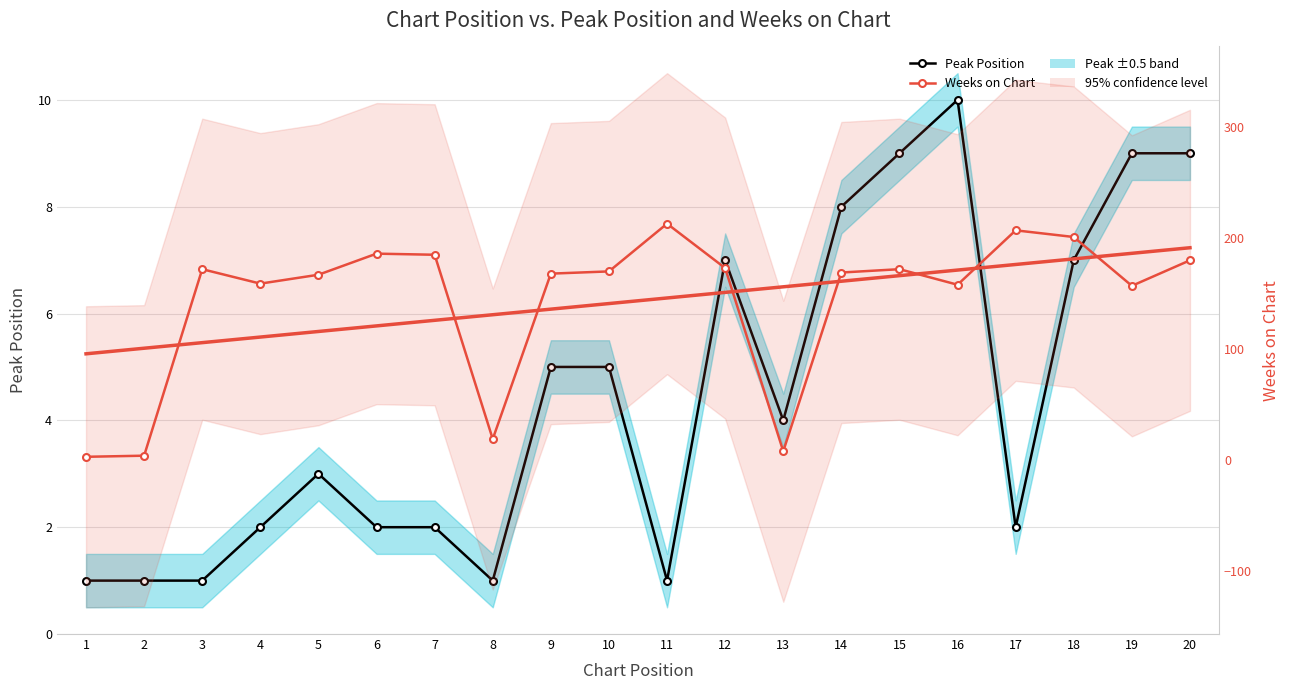

What is the difference between the second highest and minimum values in the Weeks on Chart series?

204